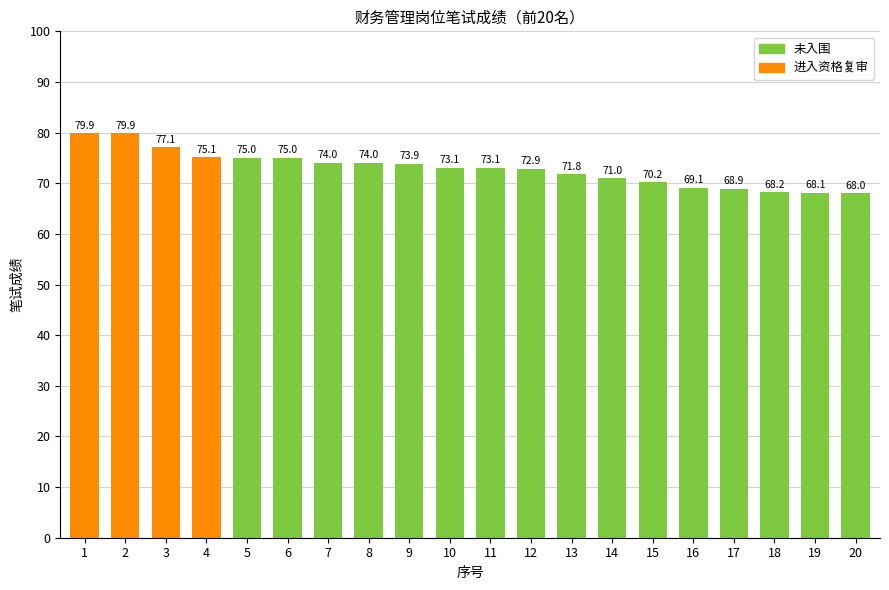

What is the change in value from 8 to 17?

-5.1